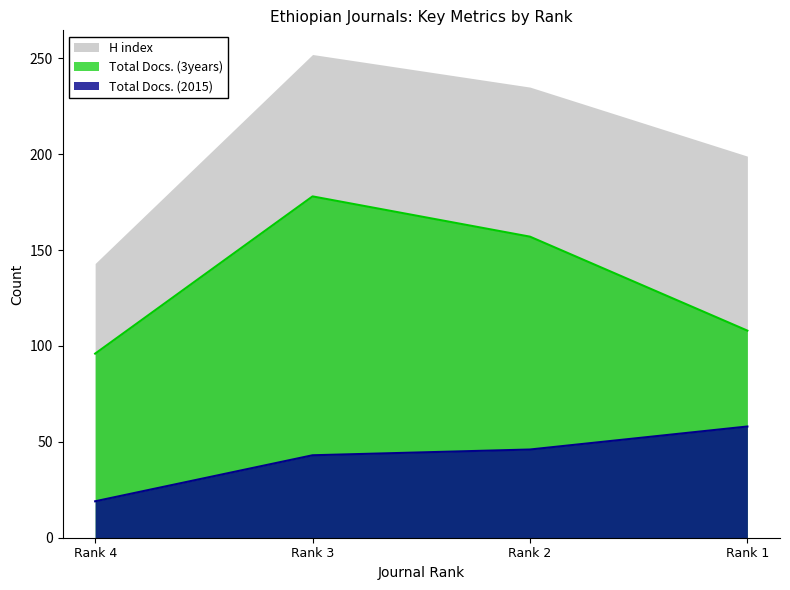

Where is Total Docs. (3years) nearest to the value 137?

Rank 2